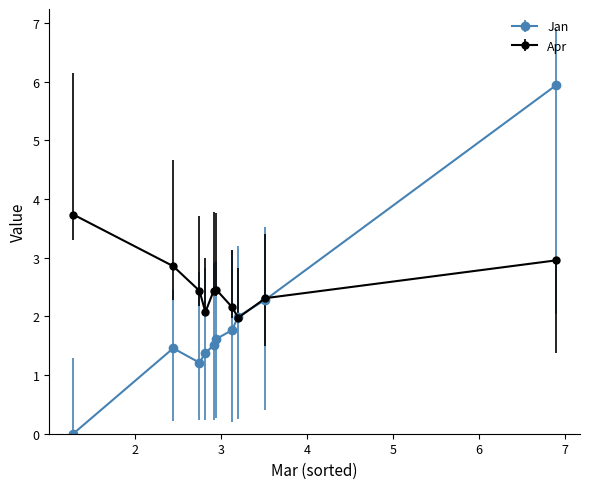

Rank the series by their maximum value, from lowest to highest.

Apr, Jan